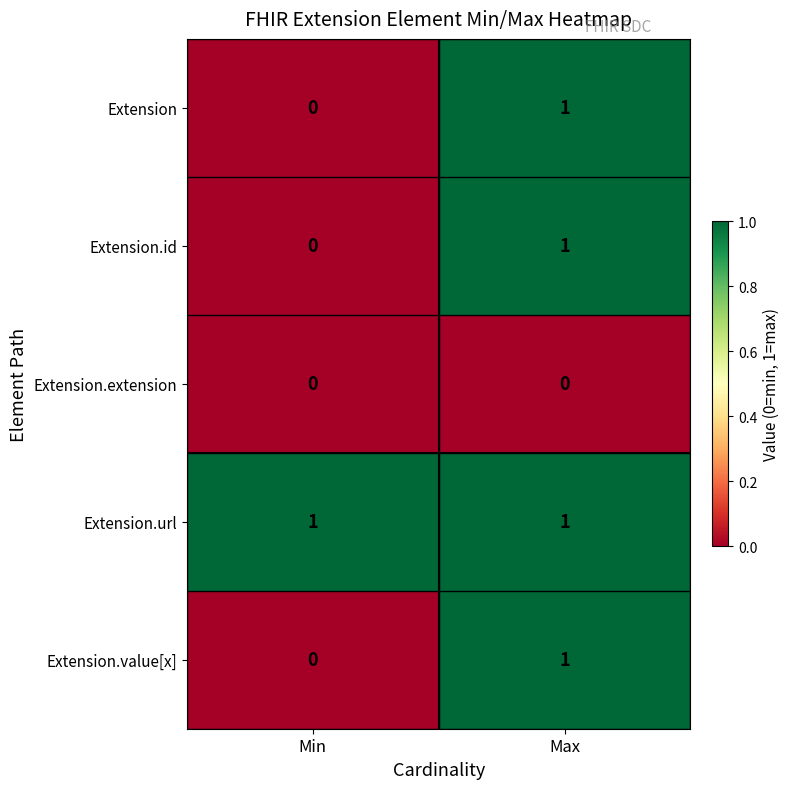

Is it true that Extension equals -1 at Min?

False